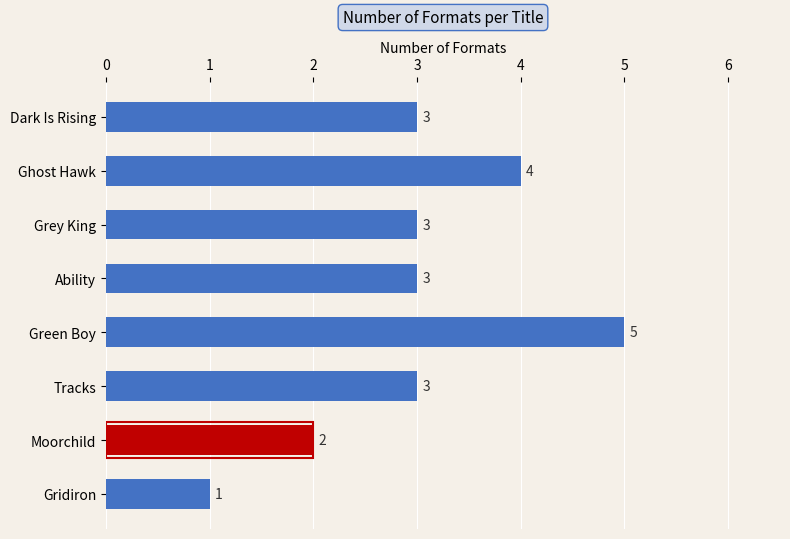

True or false: the data shows 4 at Ghost Hawk.

True